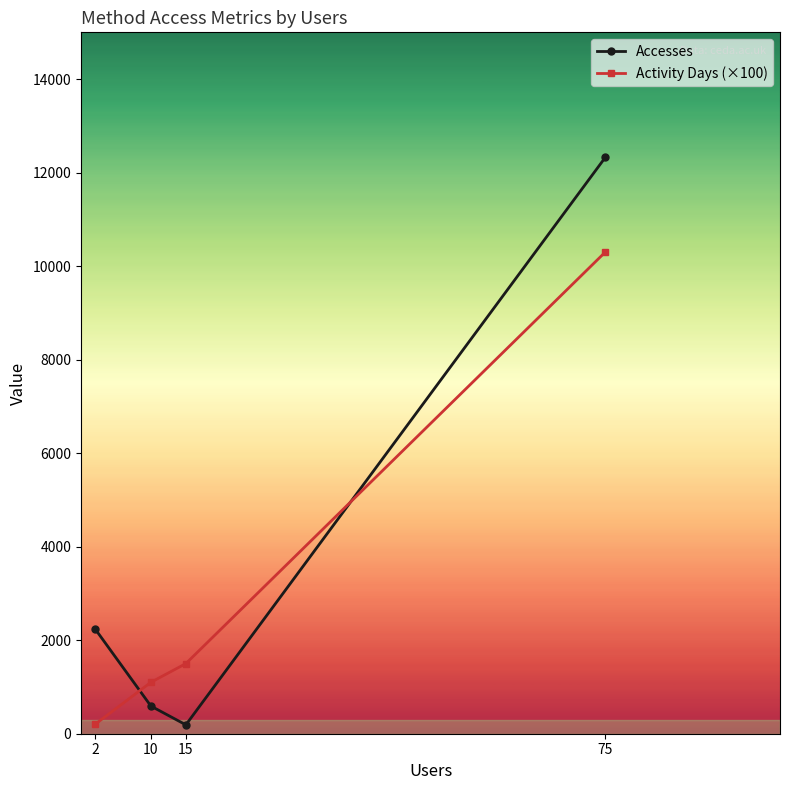

What is the difference between the maximum and second lowest values in the Accesses series?

11733